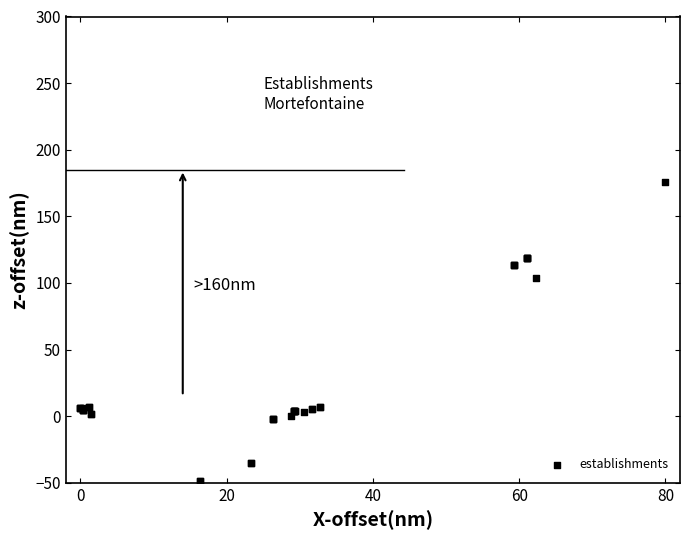

What Y value in the scatter plot is closest to 63?

103.4